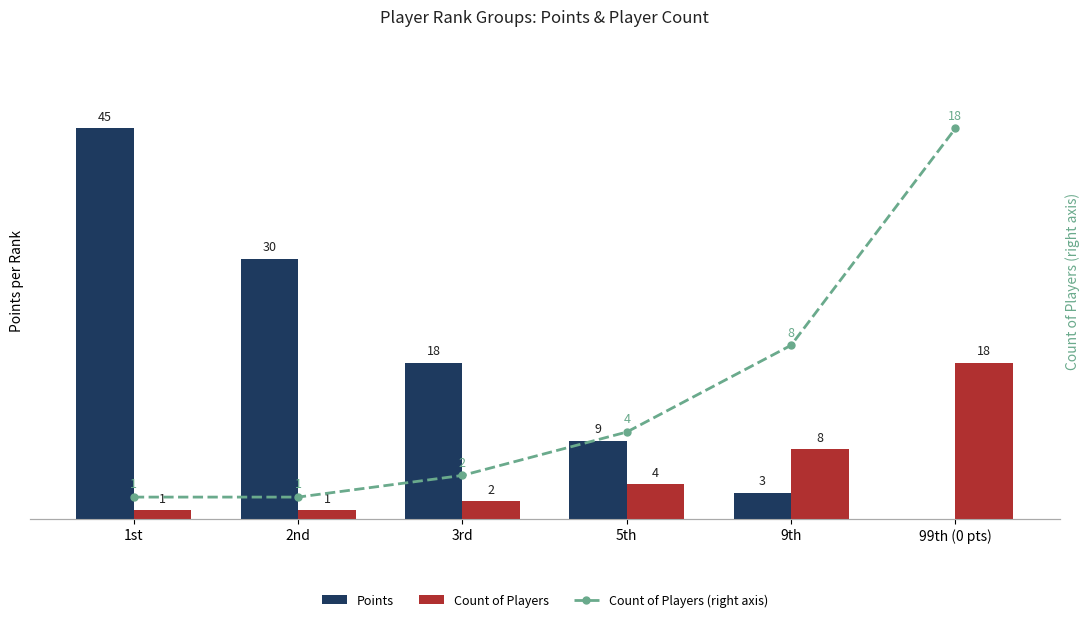

Reading left to right, what are all the values shown in this chart?

Points: 1st=45	2nd=30	3rd=18	5th=9	9th=3	99th (0 pts)=0
Count of Players: 1st=1	2nd=1	3rd=2	5th=4	9th=8	99th (0 pts)=18
Count of Players (right axis): 1st=1	2nd=1	3rd=2	5th=4	9th=8	99th (0 pts)=18